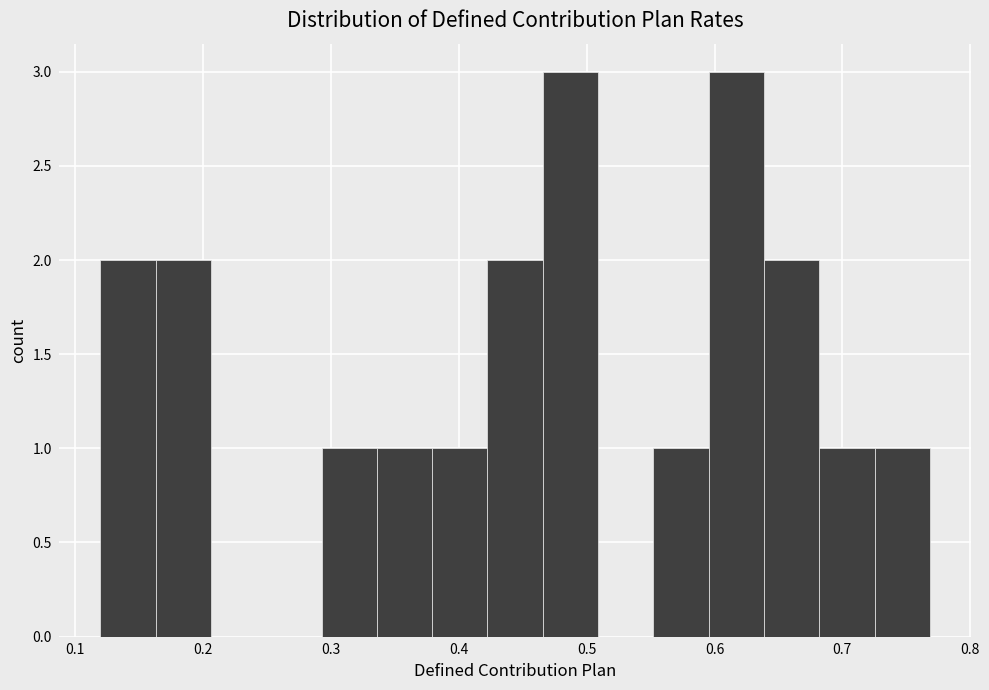

Reading left to right, list every bar in this chart as the range it spans on the x-axis followed by its height. Neither the bar edges nor the heights are printed on the chart, so give them approximately, as read against the axes.

0.12 to 0.16: 2
0.16 to 0.21: 2
0.21 to 0.25: 0
0.25 to 0.29: 0
0.29 to 0.34: 1
0.34 to 0.38: 1
0.38 to 0.42: 1
0.42 to 0.47: 2
0.47 to 0.51: 3
0.51 to 0.55: 0
0.55 to 0.60: 1
0.60 to 0.64: 3
0.64 to 0.68: 2
0.68 to 0.73: 1
0.73 to 0.77: 1